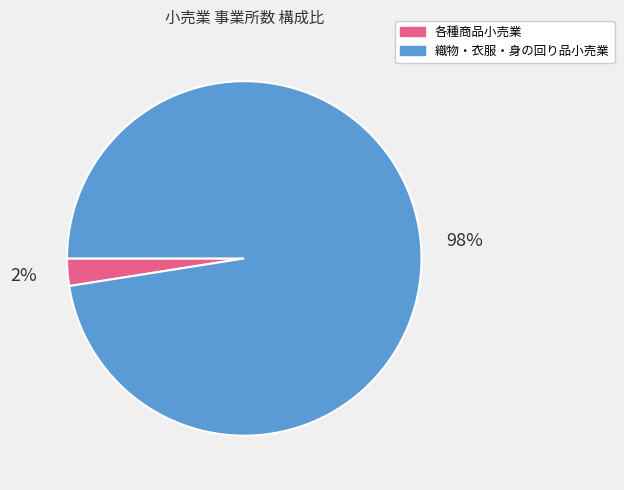

What is the largest slice in the pie chart?

織物・衣服・身の回り品小売業